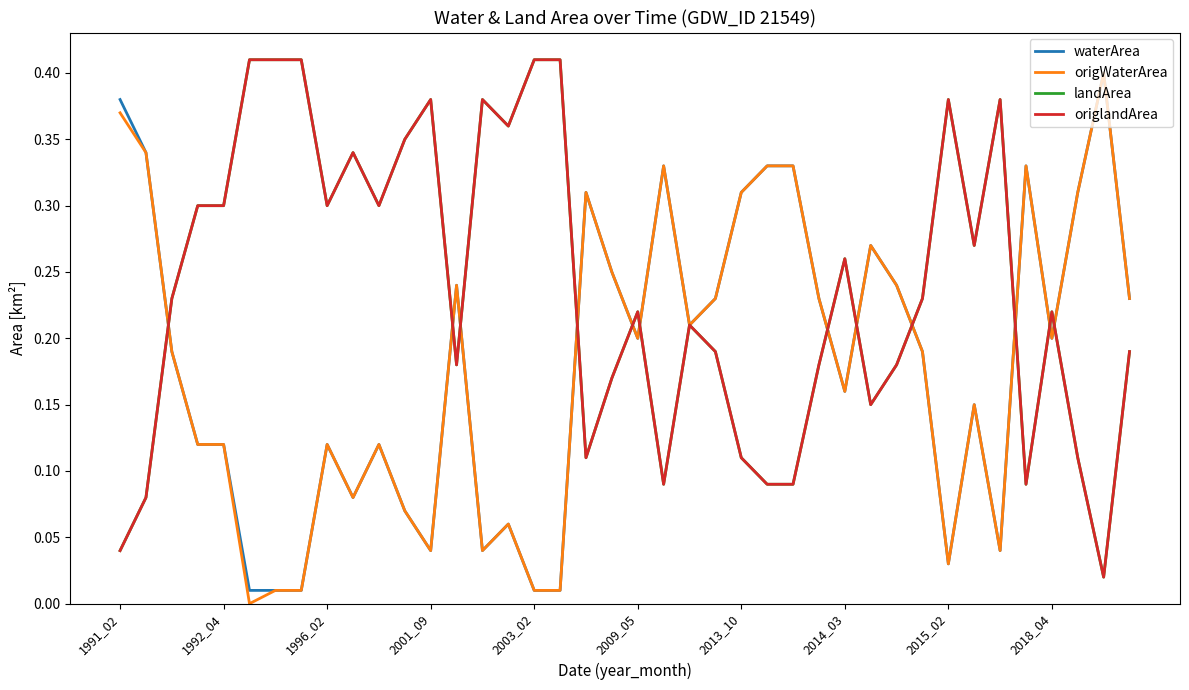

What is the difference between the maximum and second lowest values in the origlandArea series?

0.4